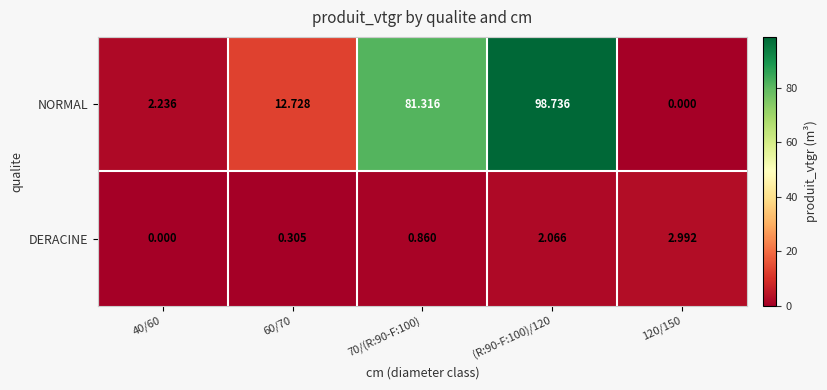

Which series changed the most between 40/60 and 60/70?

NORMAL